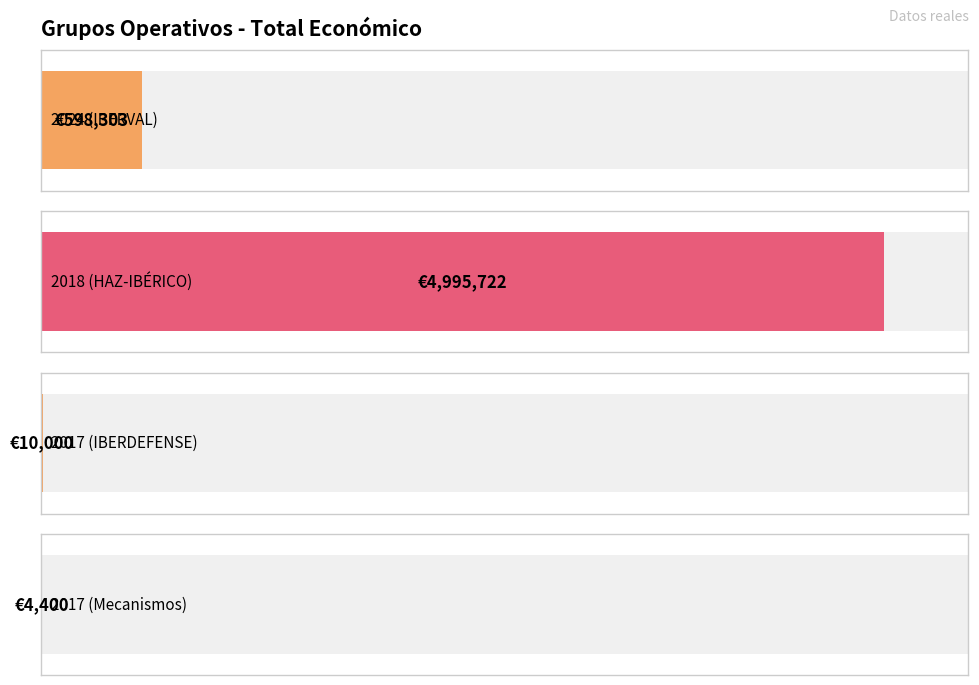

Rank the categories by value from highest to lowest.

2018 (HAZ-IBÉRICO), 2024 (IBERVAL), 2017 (IBERDEFENSE), 2017 (Mecanismos)